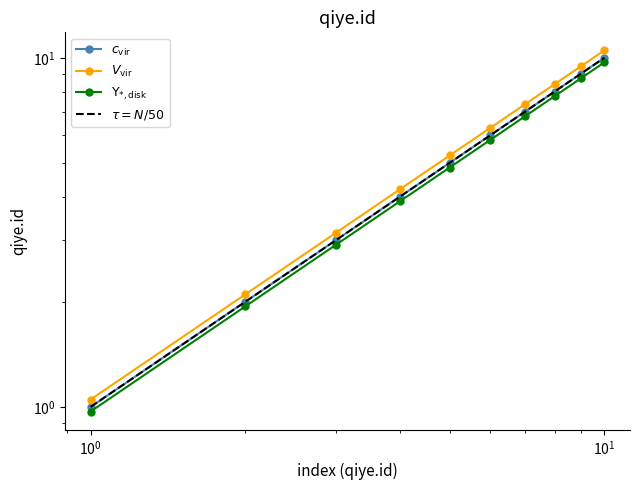

True or false: Upsilon_disk and c_vir intersect in this chart.

False